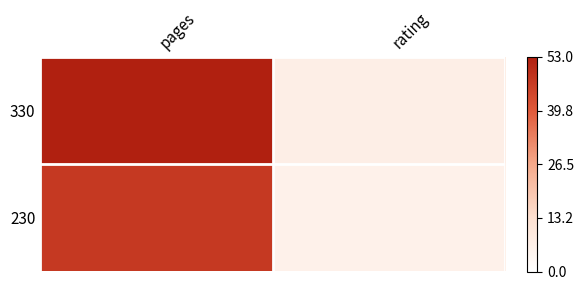

Rank the series by their maximum value, from lowest to highest.

230, 330